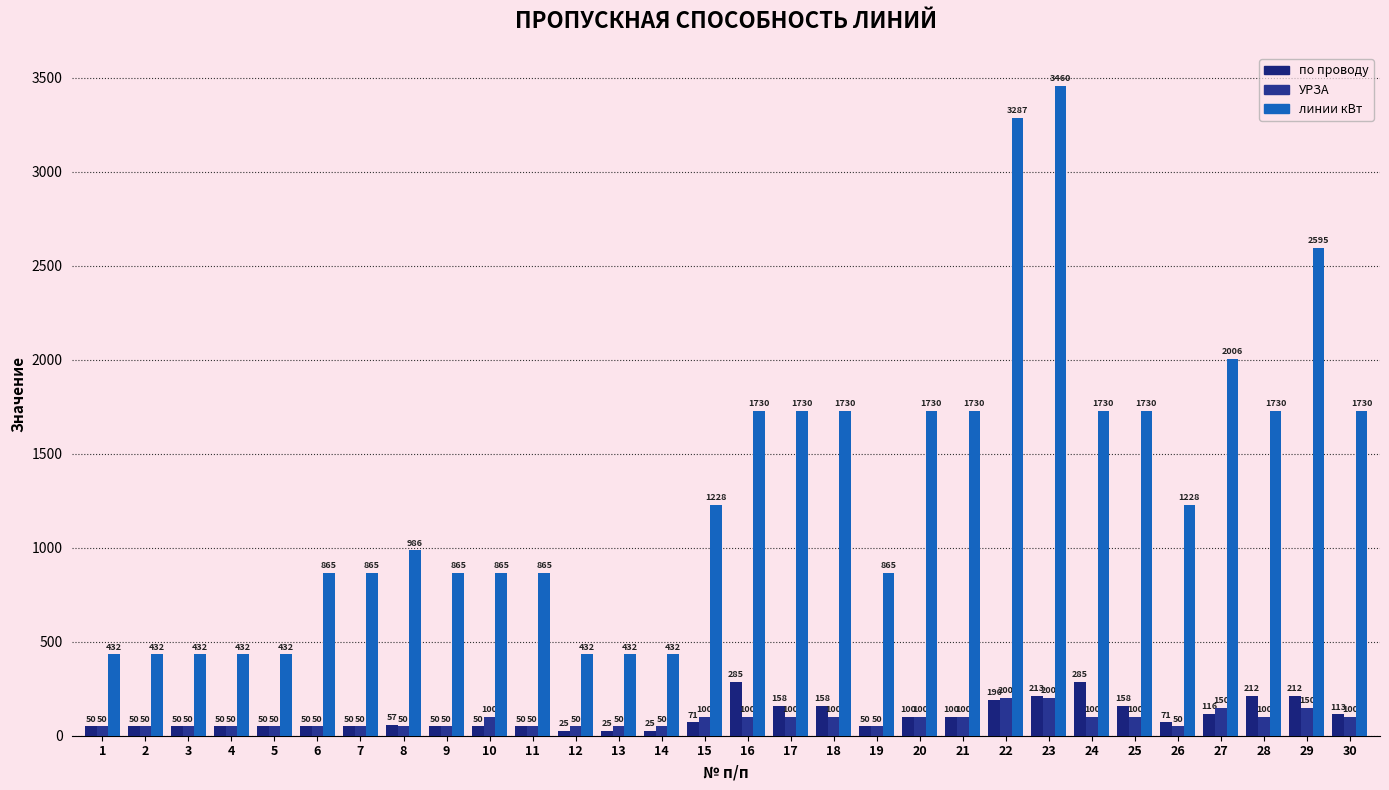

Does the chart contain stacked bars?

No